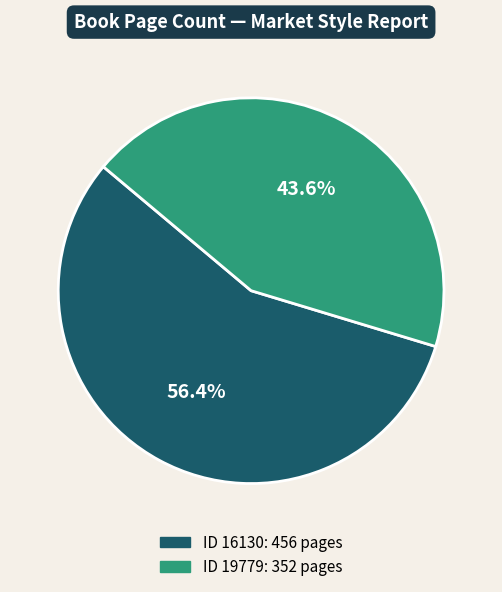

Which has a higher value, ID 19779: 352 pages or ID 16130: 456 pages?

ID 16130: 456 pages